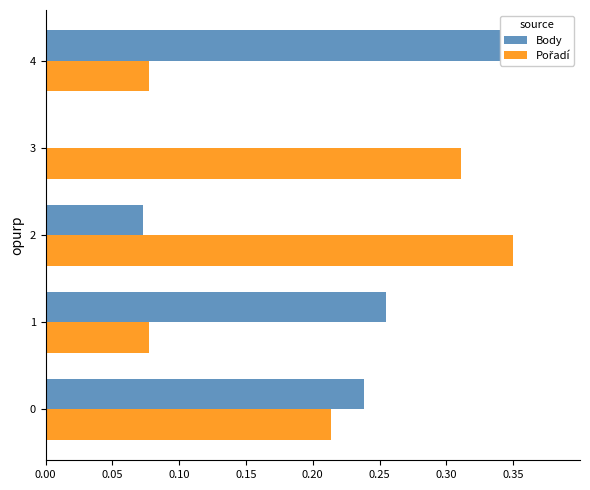

How many Body values are between 0 and 1?

5